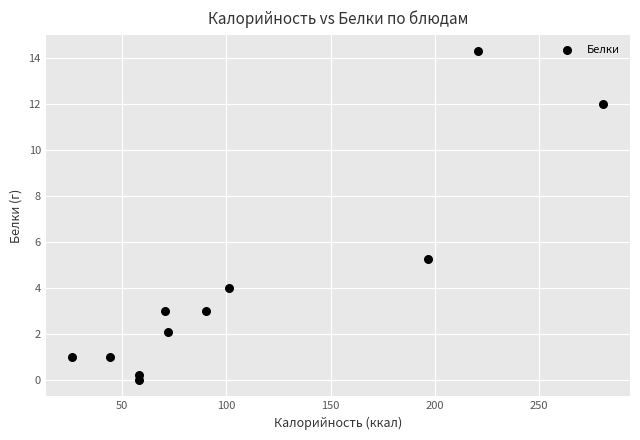

What is the range of X values (max minus min)?

255.0